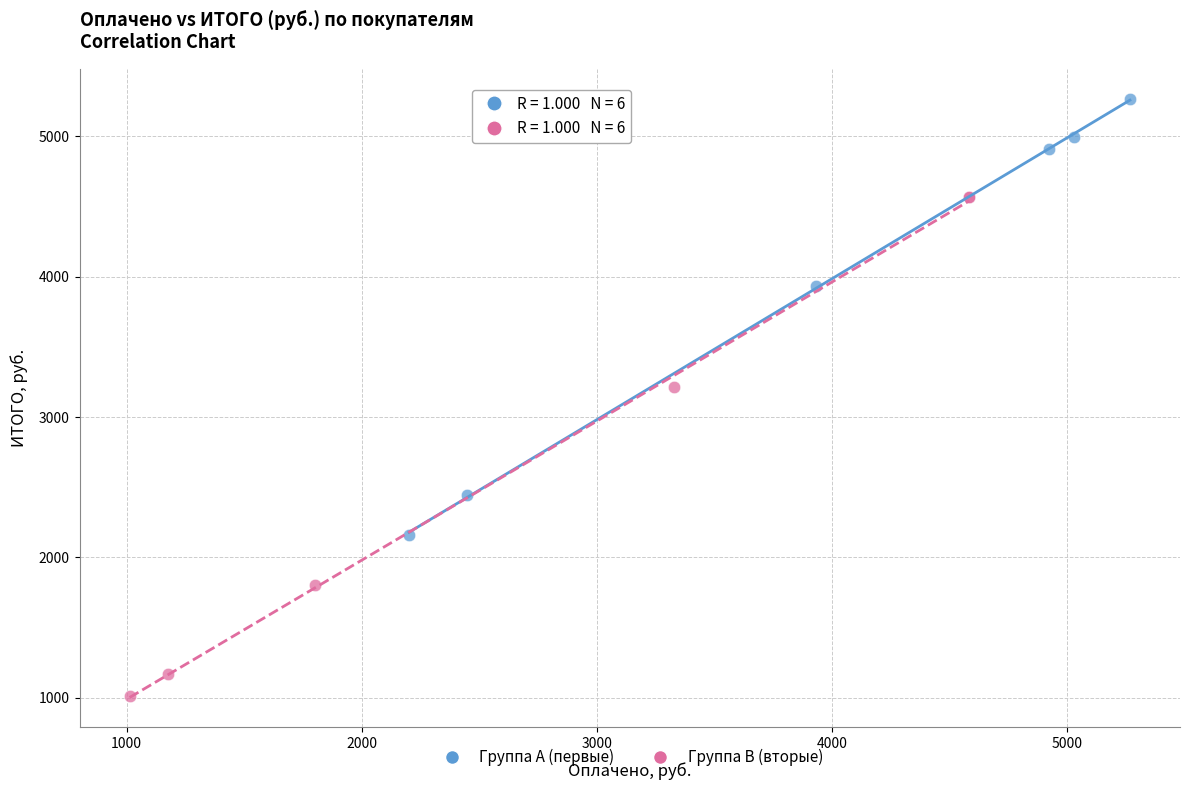

What are all the series names shown in the legend?

Группа A (первые), Группа B (вторые)